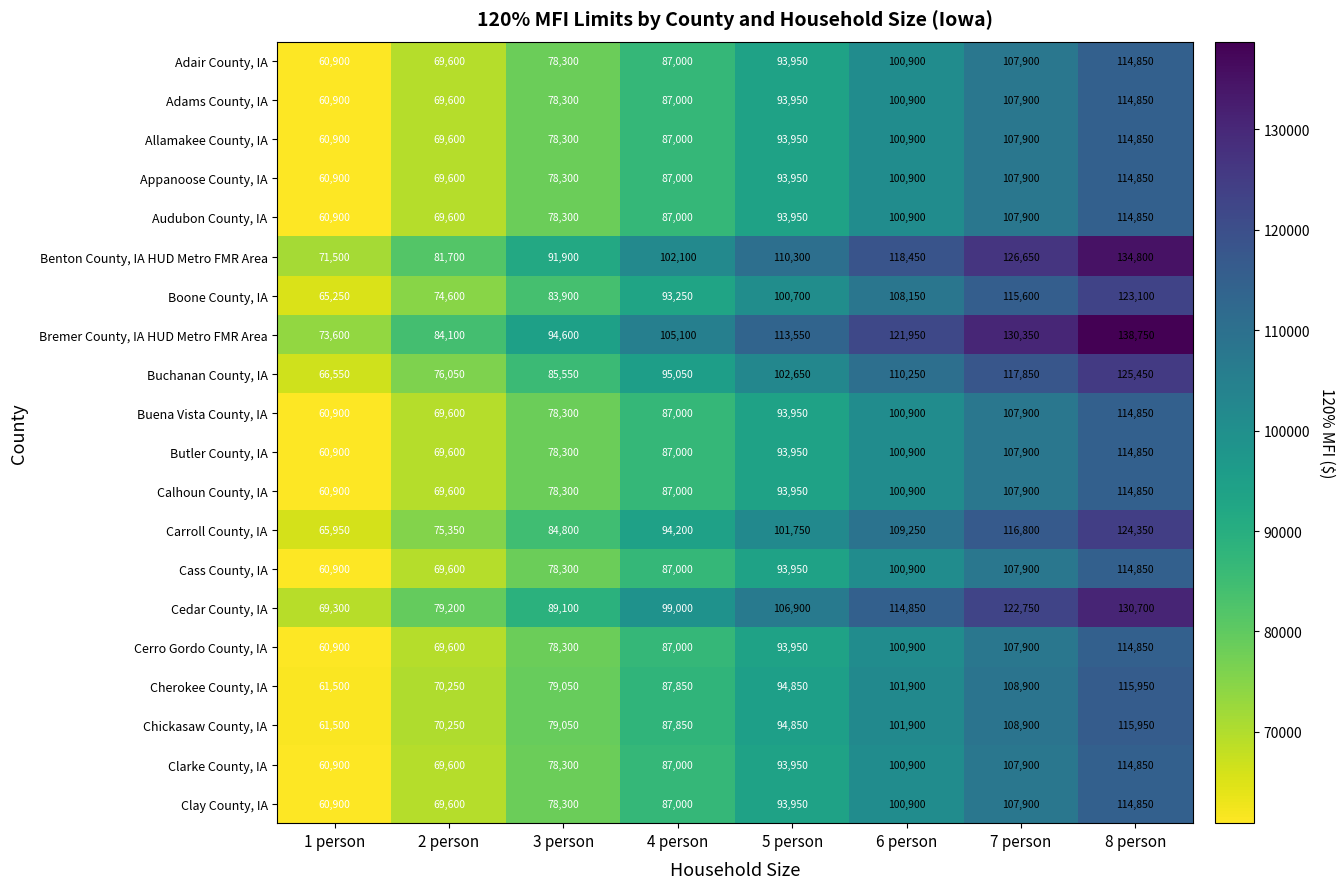

At which category does the chart reach its minimum across all series?

1 person